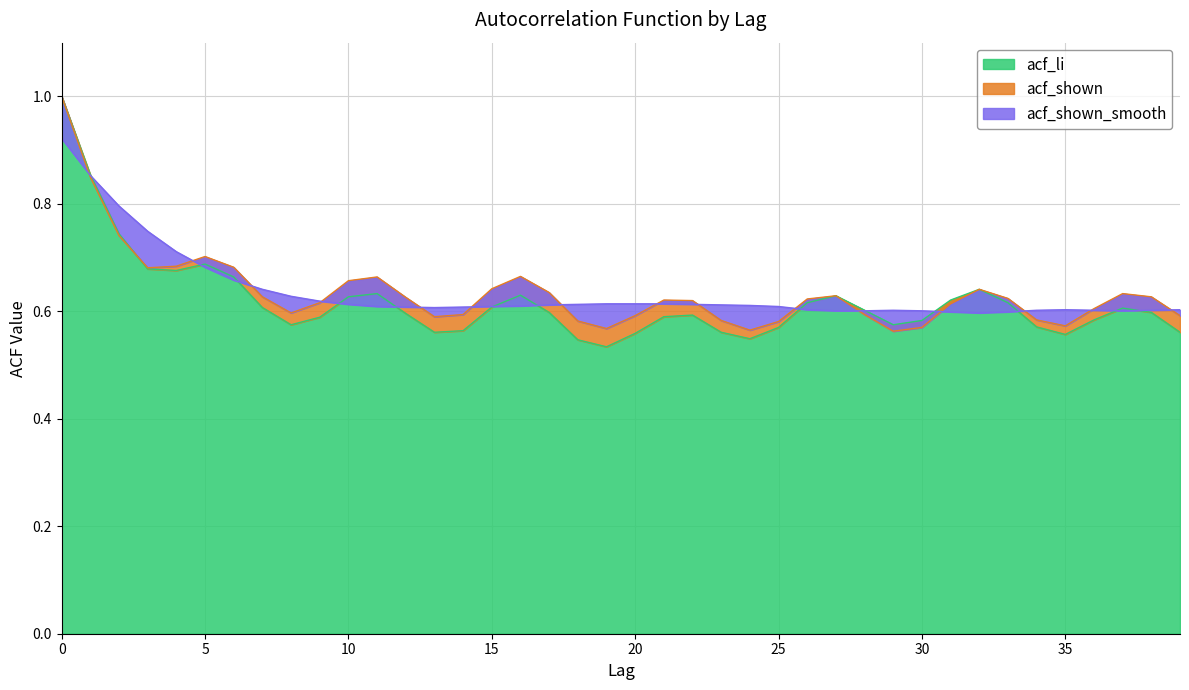

How many times do acf_shown and acf_li cross each other?

1